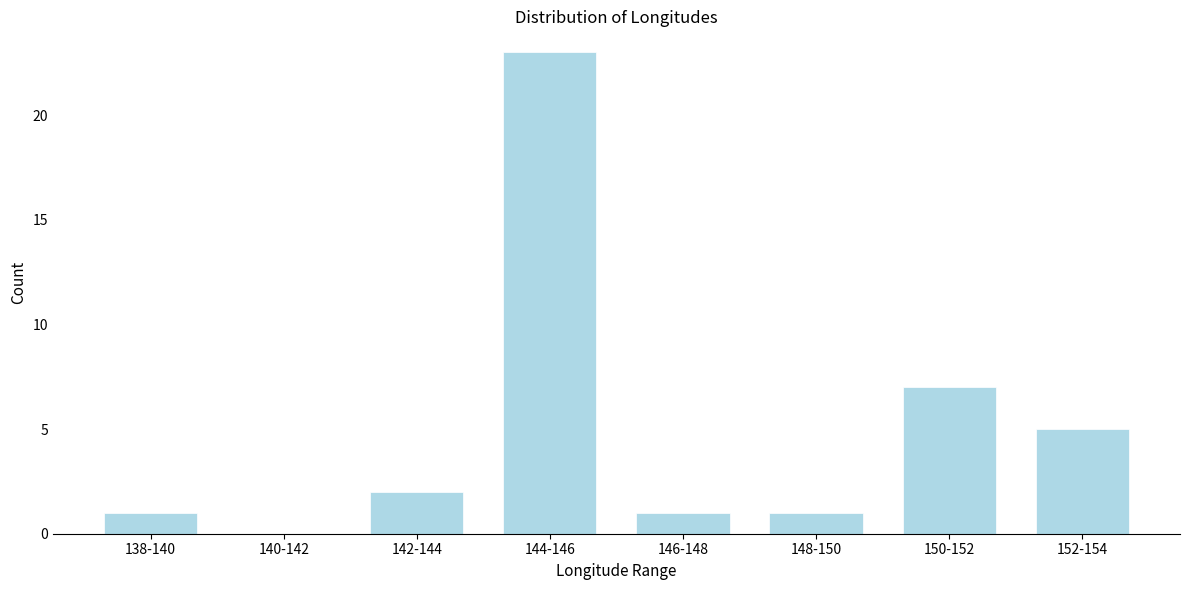

Reading left to right, list all the values displayed in this chart.

138-140=1	140-142=0	142-144=2	144-146=23	146-148=1	148-150=1	150-152=7	152-154=5